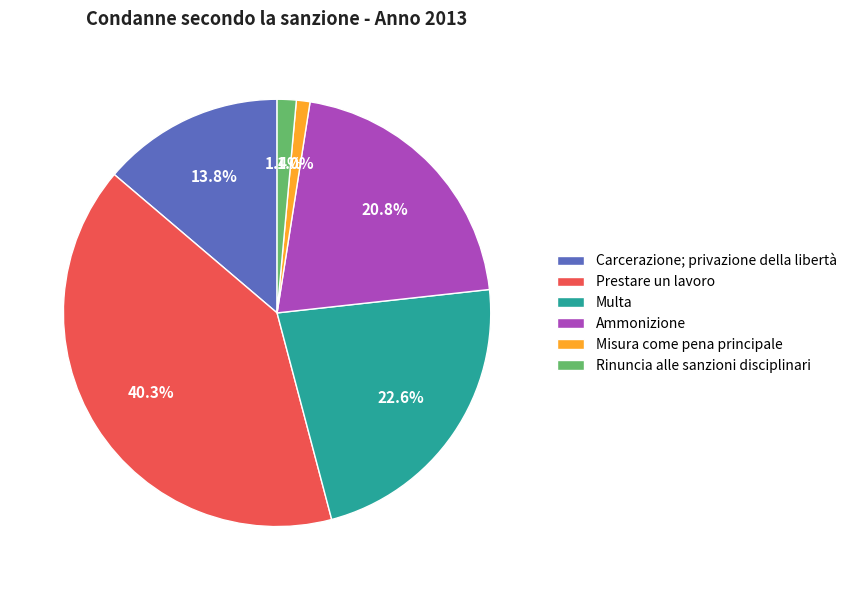

To the nearest percent, what is the combined percentage of Misura come pena principale and Carcerazione; privazione della libertà?

15%